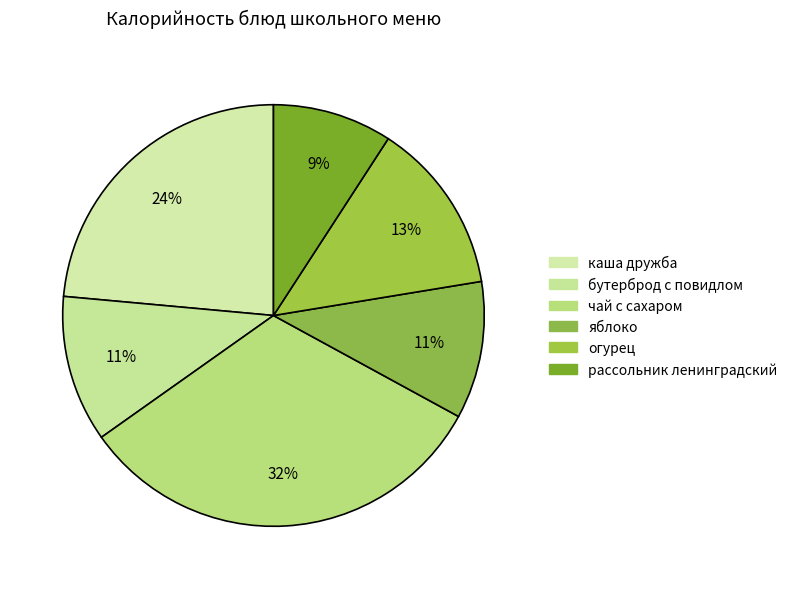

Rank the categories by value from lowest to highest.

рассольник ленинградский, яблоко, бутерброд с повидлом, огурец, каша дружба, чай с сахаром